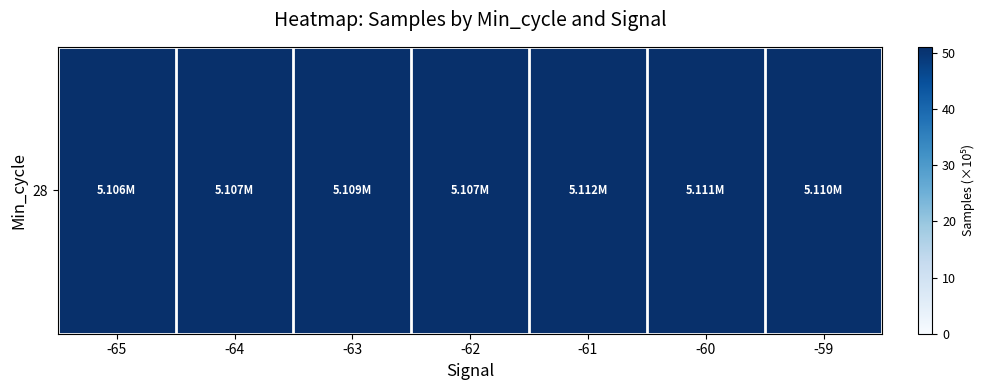

Which category has the lowest value across all series?

-65